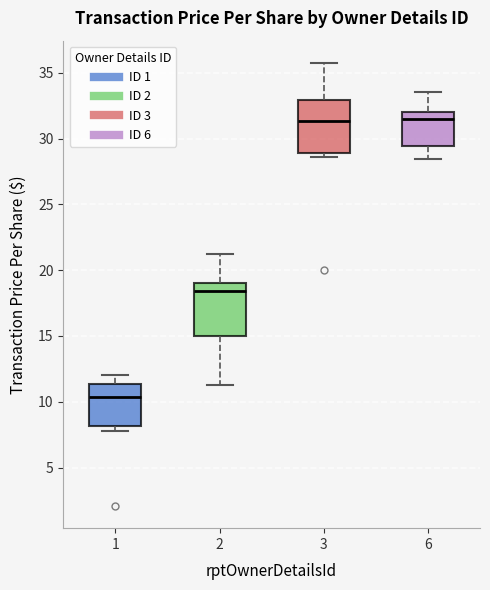

Where does the upper whisker of the box at x = 2 end on the y-axis? The values are not printed on the chart, so give them approximately, as read against the axis.

21.0